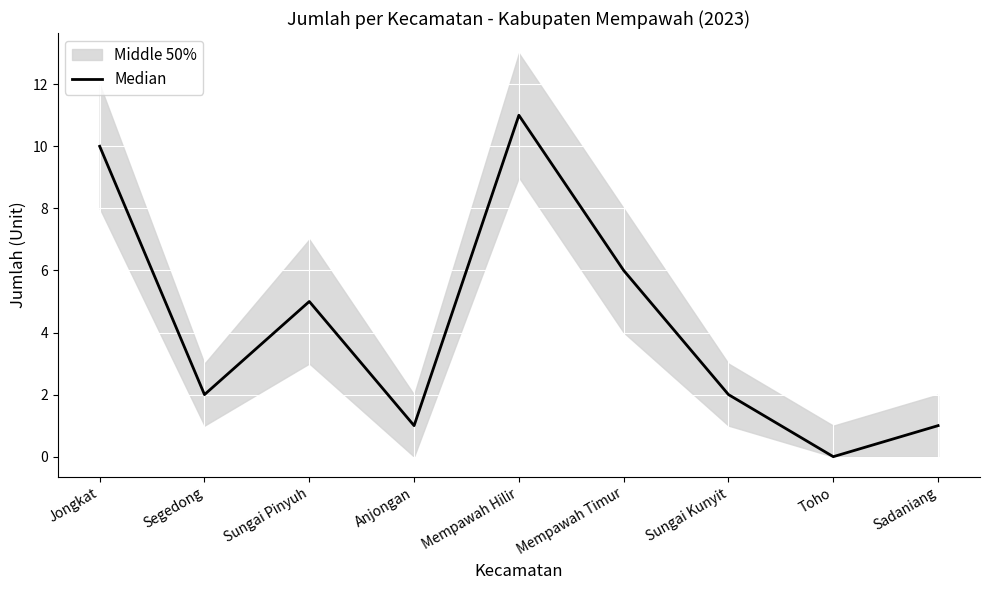

List the labels in order of value, largest first.

Mempawah Hilir, Jongkat, Mempawah Timur, Sungai Pinyuh, Segedong, Sungai Kunyit, Anjongan, Sadaniang, Toho